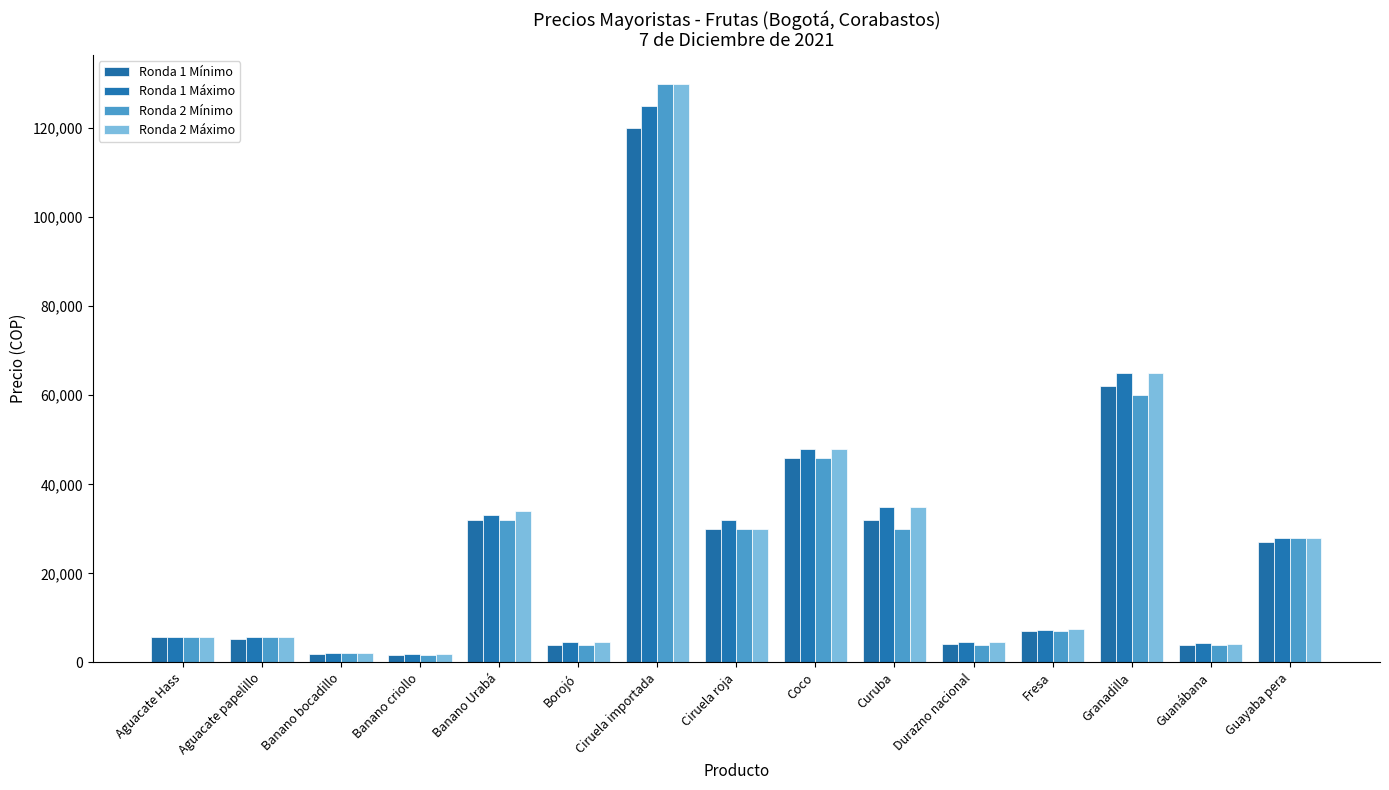

What are all the series names shown in the legend?

Ronda 1 Mínimo, Ronda 1 Máximo, Ronda 2 Mínimo, Ronda 2 Máximo